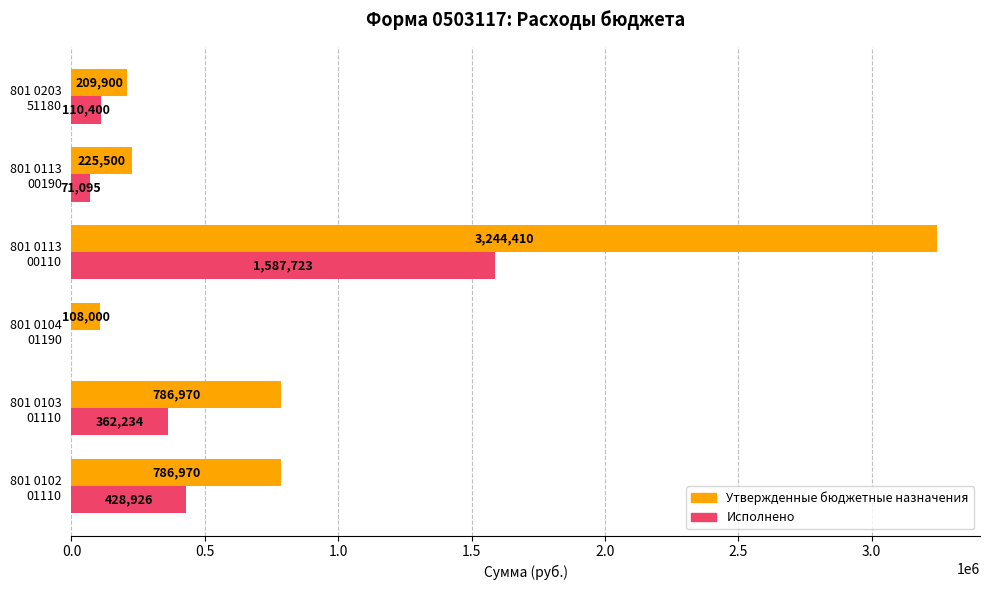

Which series has the largest total across all categories?

Утвержденные бюджетные назначения